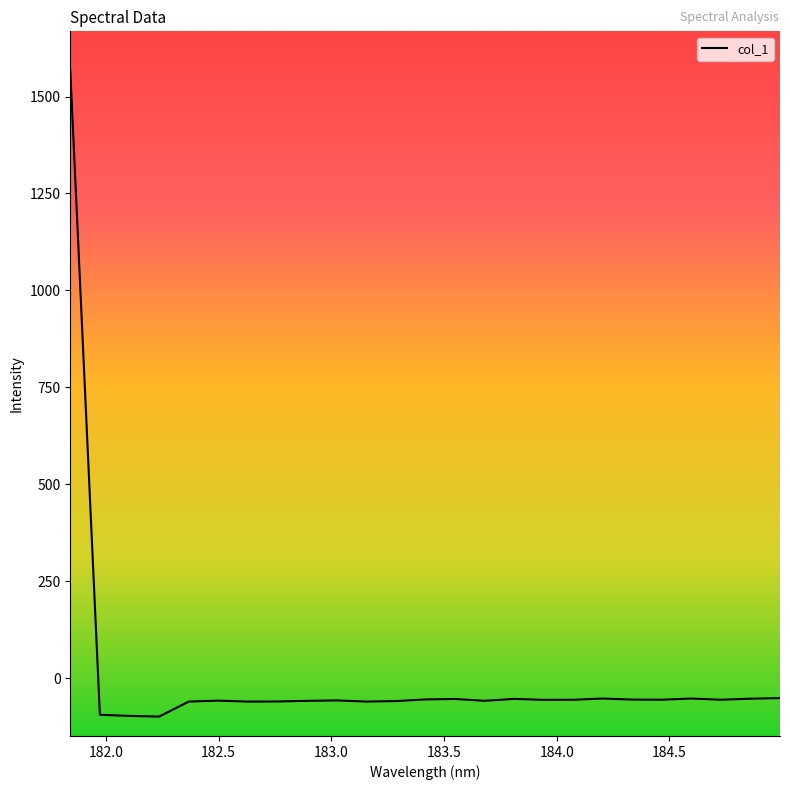

How many lines are shown in the chart?

1